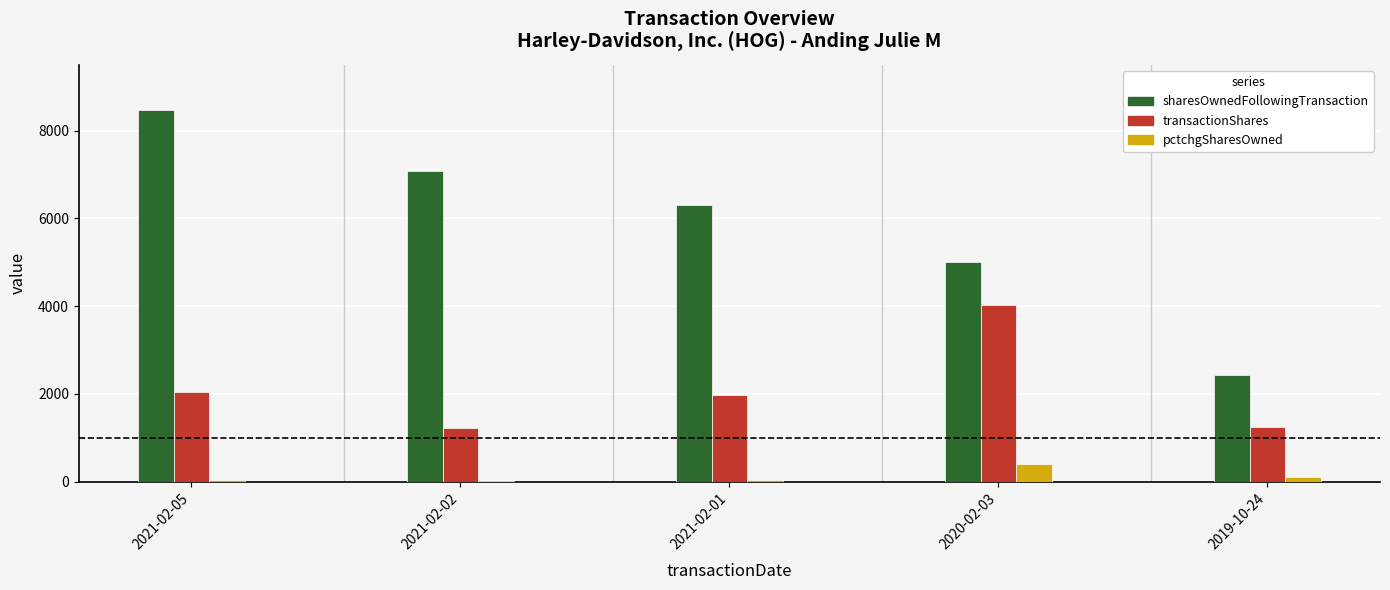

Which series has the largest total across all categories?

sharesOwnedFollowingTransaction